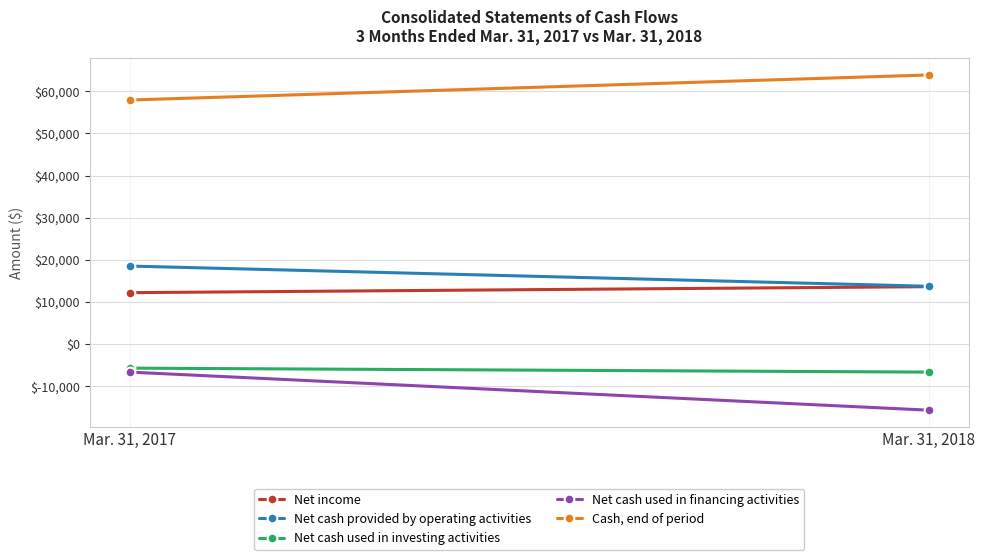

Reading right to left, extract all data points from this chart.

Net income: Mar. 31, 2018=13646	Mar. 31, 2017=12227
Net cash provided by operating activities: Mar. 31, 2018=13743	Mar. 31, 2017=18536
Net cash used in investing activities: Mar. 31, 2018=-6610	Mar. 31, 2017=-5670
Net cash used in financing activities: Mar. 31, 2018=-15639	Mar. 31, 2017=-6611
Cash, end of period: Mar. 31, 2018=63848	Mar. 31, 2017=57908